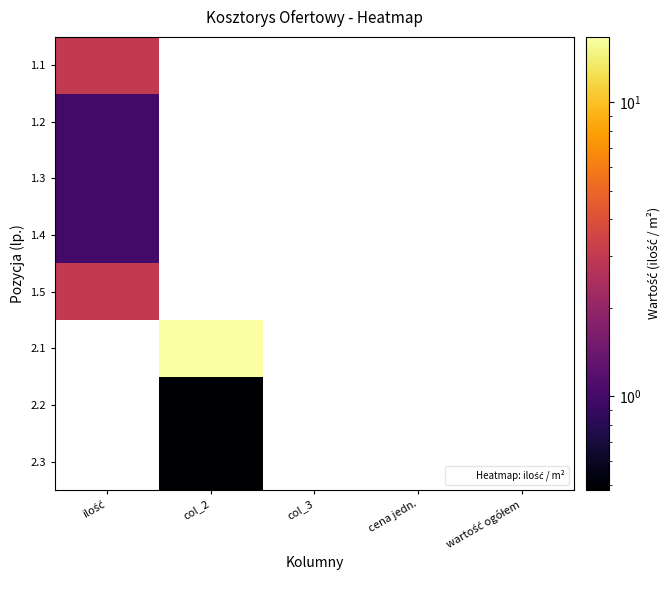

How many categories are shown in the chart?

5